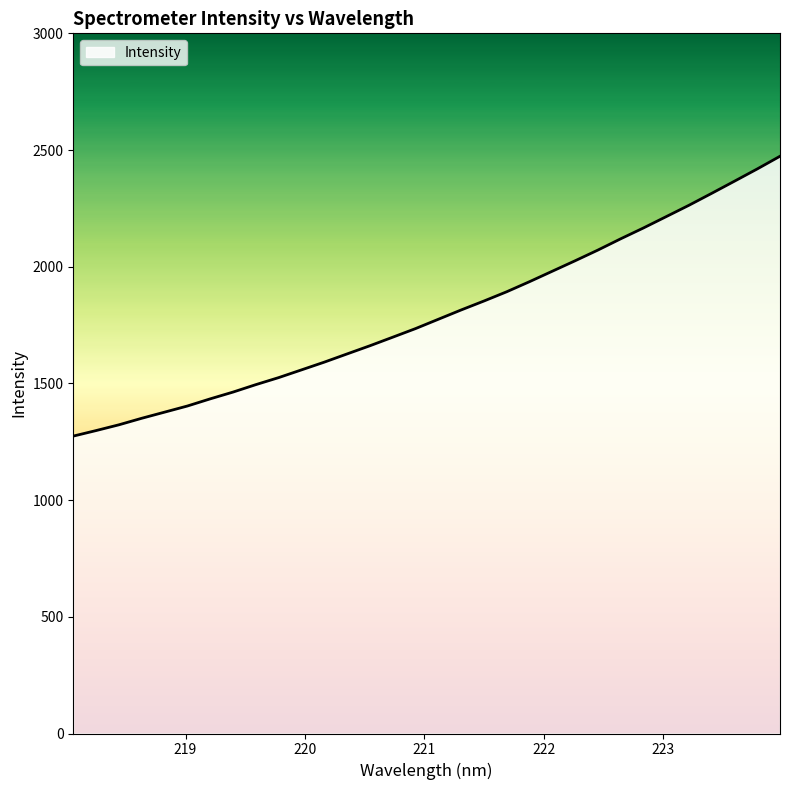

What is the minimum value shown in the chart?

1274.3